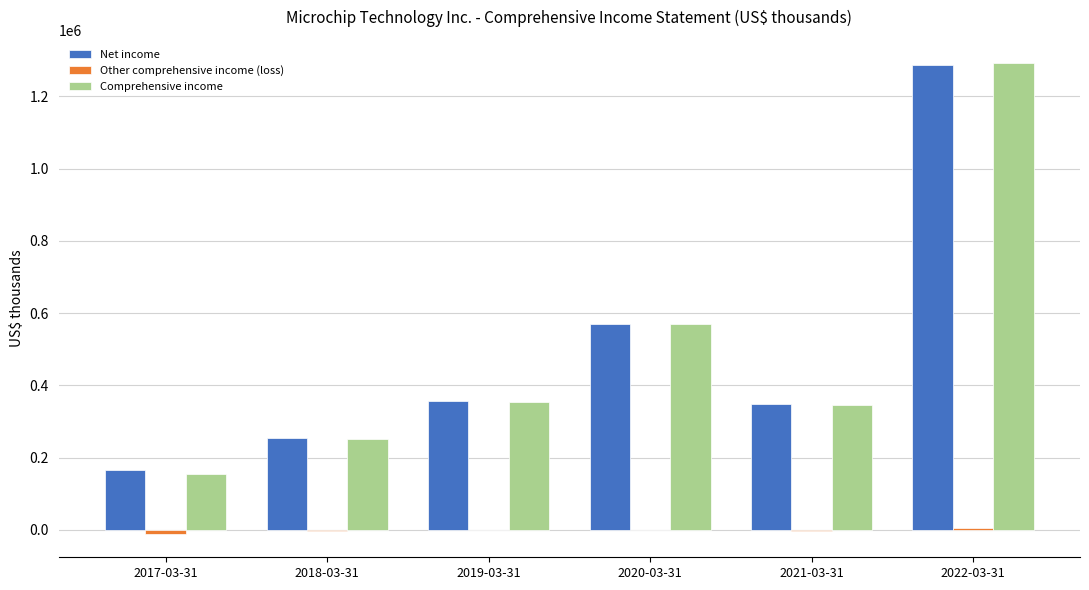

How many groups of bars are there?

6